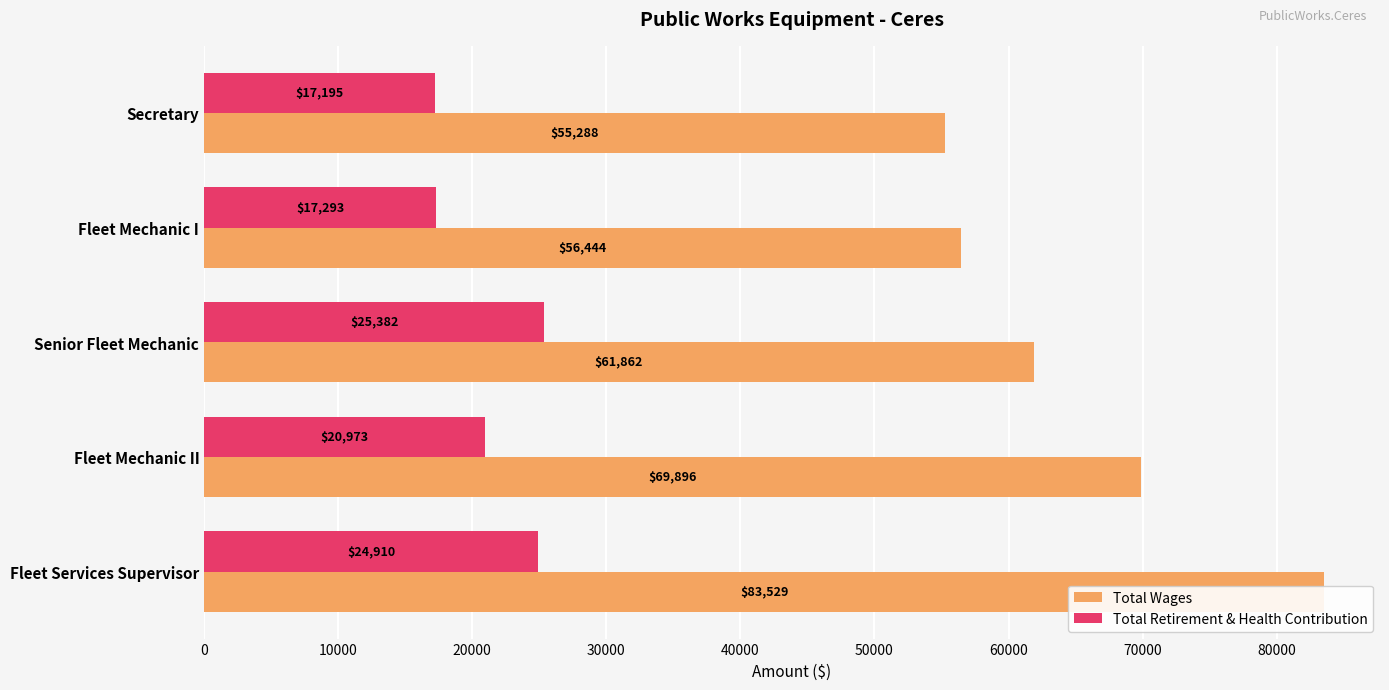

Which series has the widest spread of values?

Total Wages